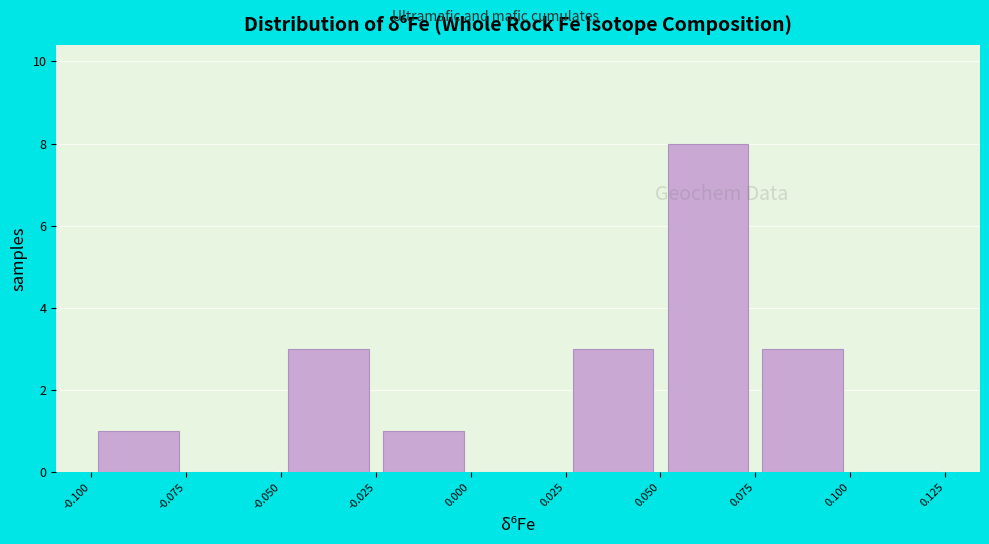

Reading left to right, transcribe this chart: for each bar, give the range it covers on the x-axis and its height. The values are not printed on the chart, so give them approximately, as read against the axis.

-0.100 to -0.075: 1
-0.075 to -0.050: 0
-0.050 to -0.025: 3
-0.025 to 0.000: 1
0.000 to 0.025: 0
0.025 to 0.050: 3
0.050 to 0.075: 8
0.075 to 0.100: 3
0.100 to 0.125: 0